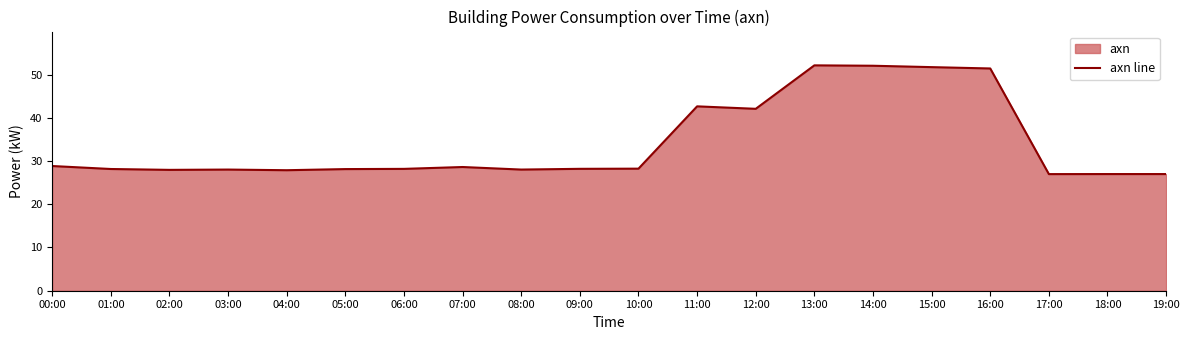

What is the difference between the values at 11:00 and 04:00?

14.8